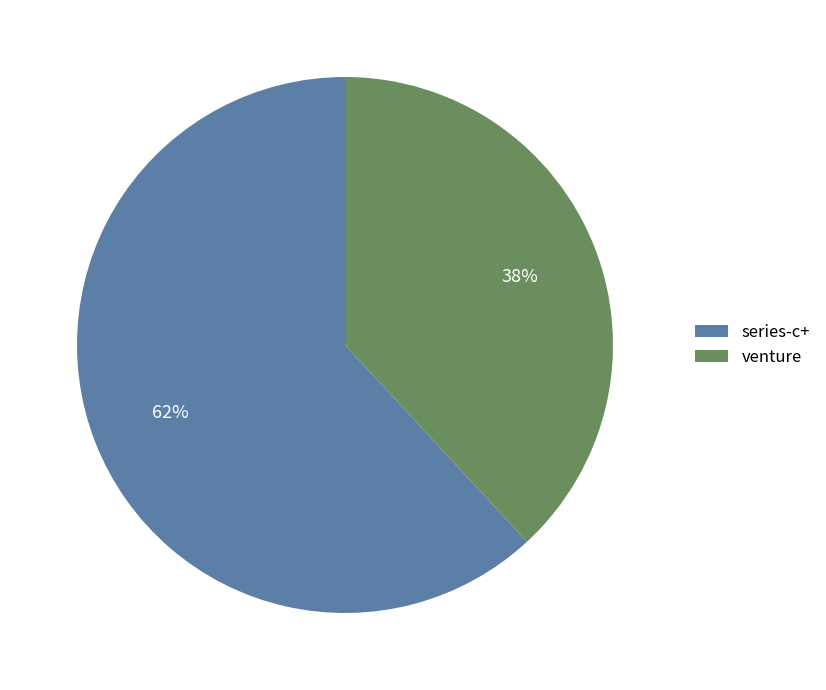

Is it true that series-c+ is 54% of the pie?

False